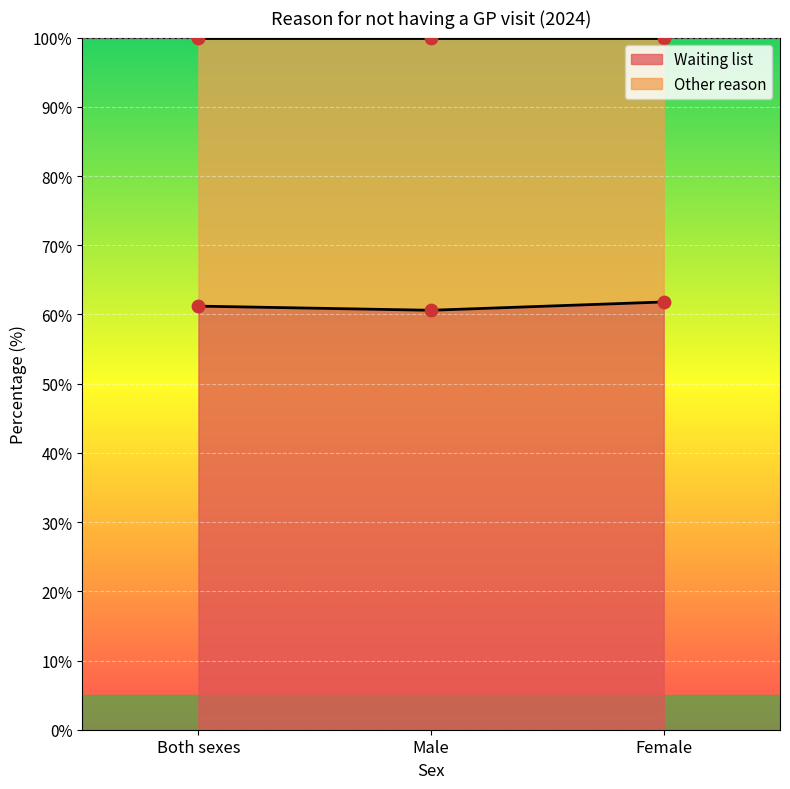

Which series has the largest total across all categories?

Waiting list